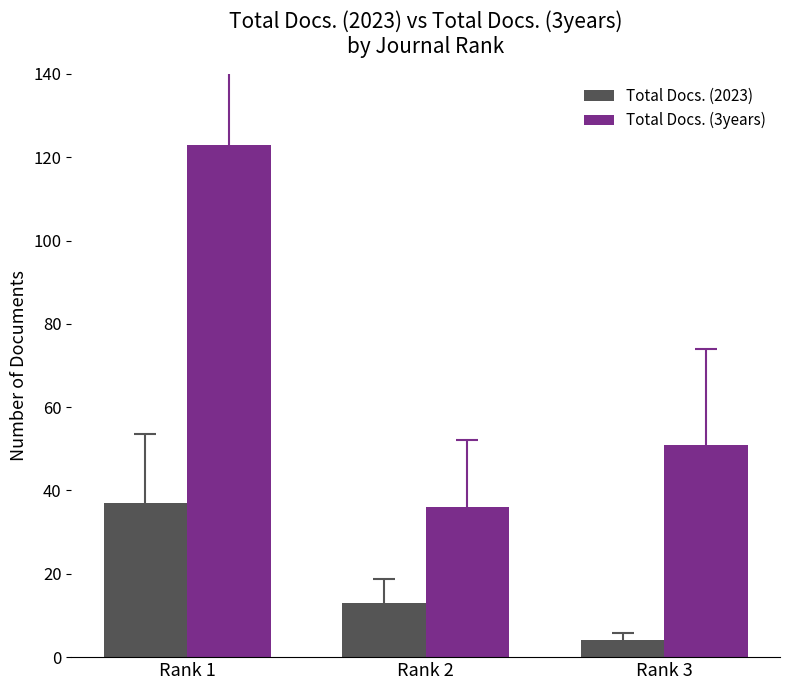

How many bars are there in total?

6